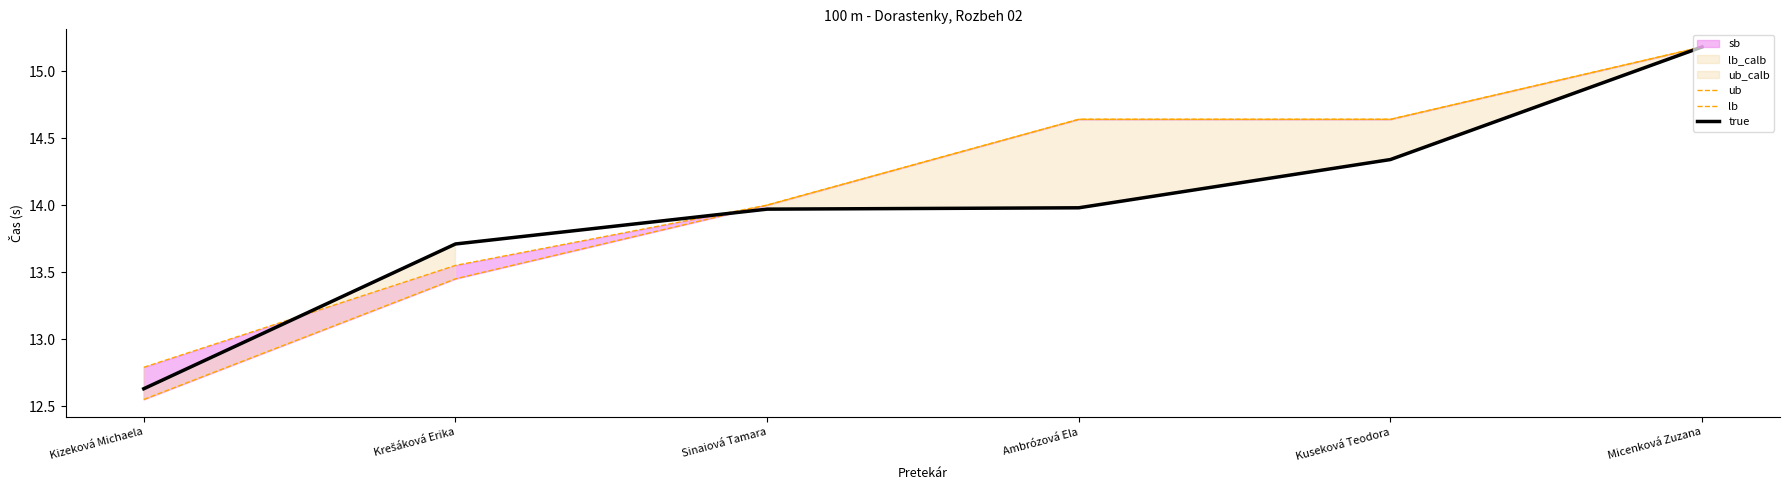

Which series has the widest spread of values?

lb